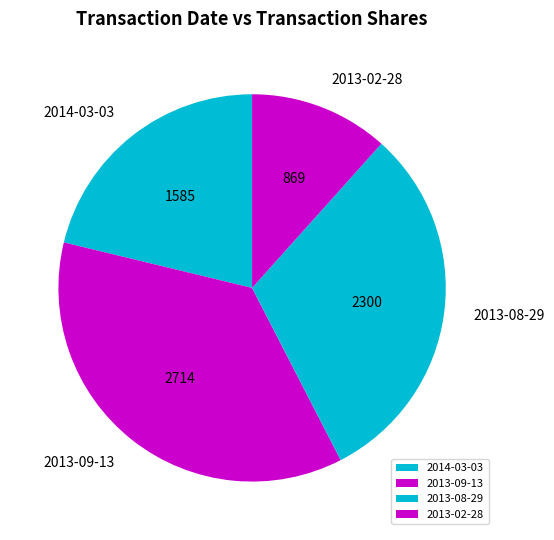

Approximately how many times larger is the value at 2013-09-13 compared to 2013-08-29?

1.2